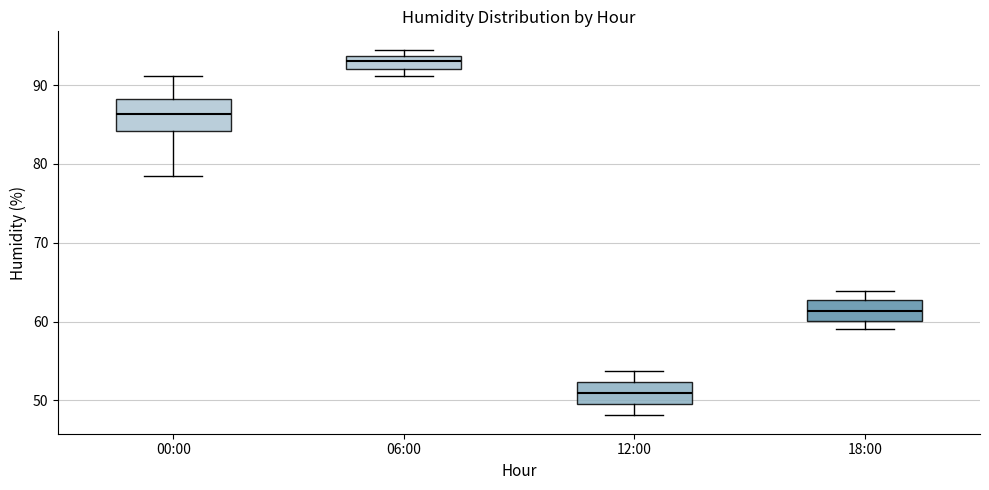

Reading left to right, read every box against the y-axis: the position of its median line, the range the box covers, and the ends of its whiskers. The values are not printed on the chart, so give them approximately, as read against the axis.

00:00: median 86, box 84 to 88, whiskers 79 to 91
06:00: median 93, box 92 to 94, whiskers 91 to 95
12:00: median 51, box 50 to 52, whiskers 48 to 54
18:00: median 61, box 60 to 63, whiskers 59 to 64